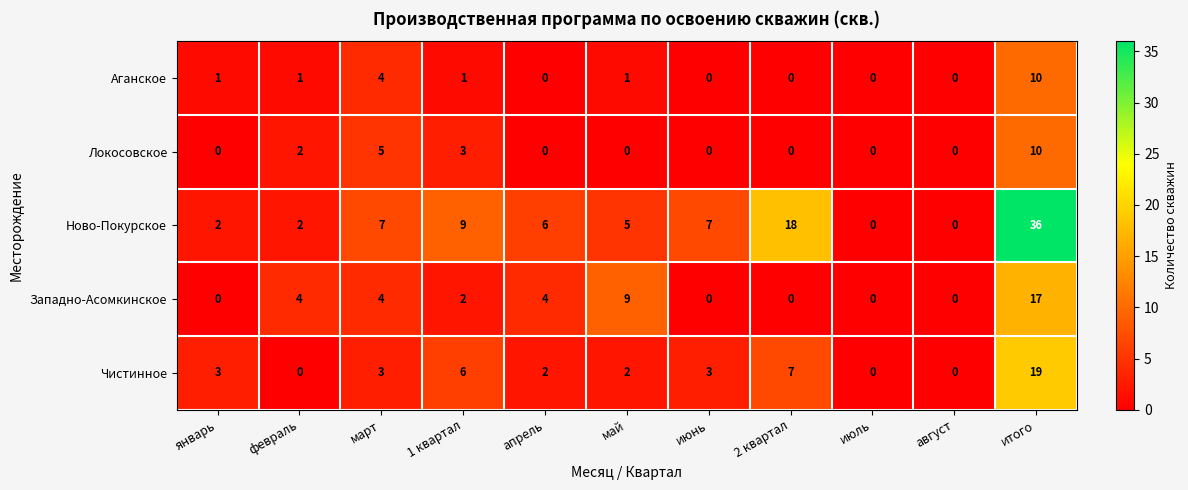

What is the spread (max minus min) of values at итого?

26